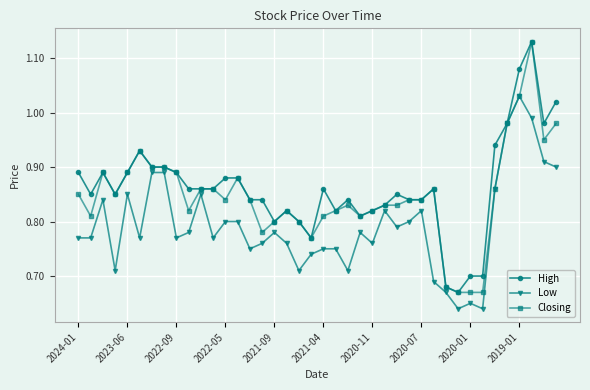

List the series in order of their overall mean, highest first.

High, Closing, Low